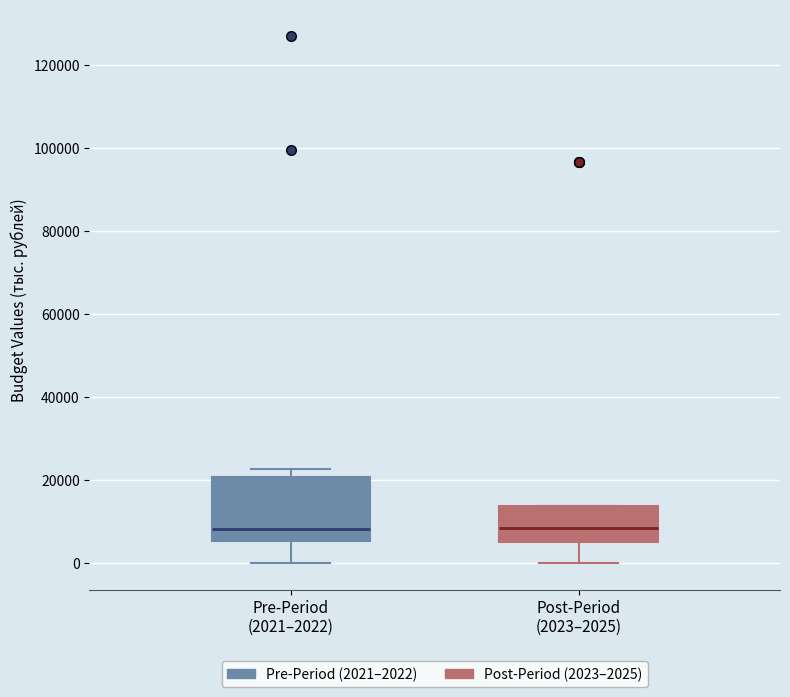

Comparing the boxes themselves (not the whiskers), which one is the tallest?

Pre-Period (2021–2022)